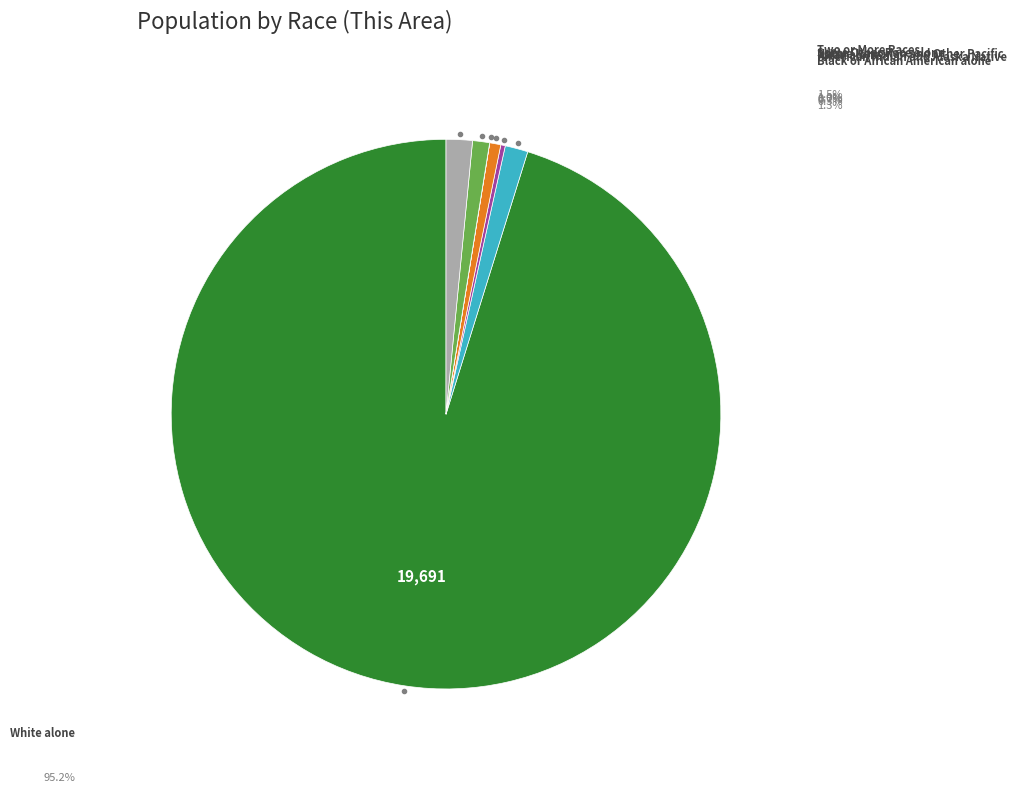

Which slice represents more than half of the pie?

White alone